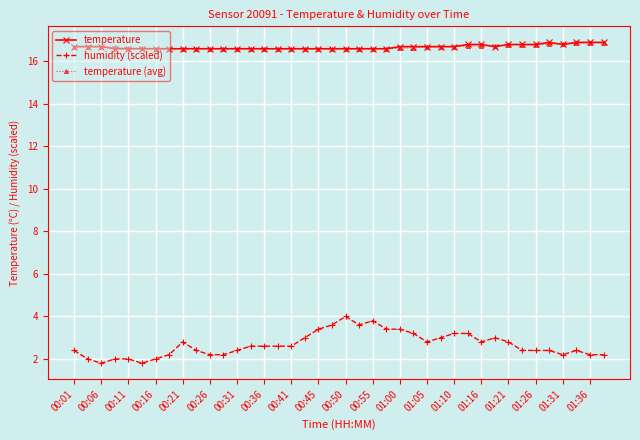

What is the maximum value shown in the chart?

16.9